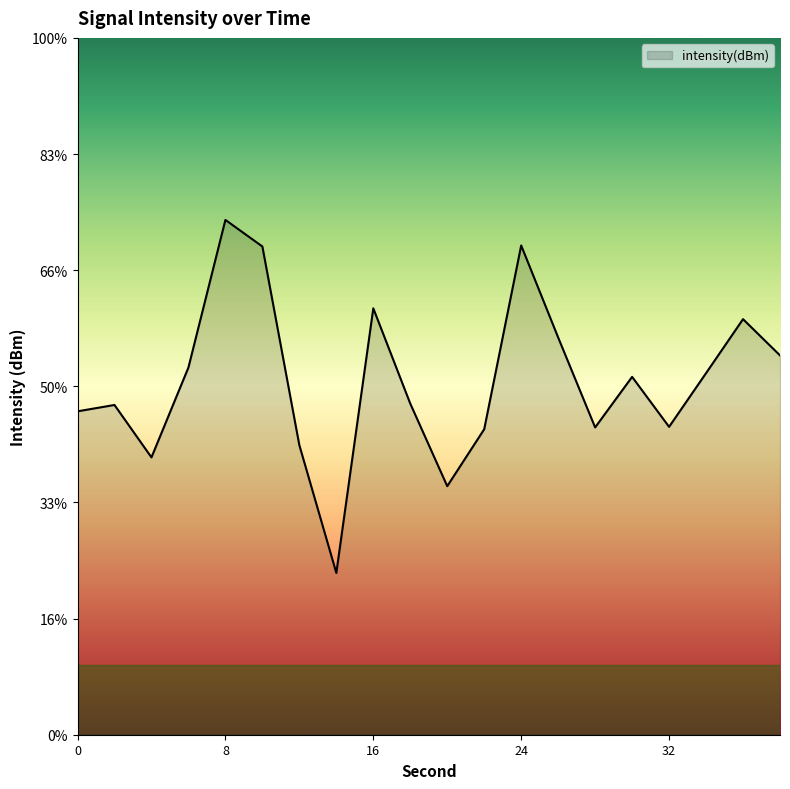

True or false: the data has more than 2 interior local peaks.

True